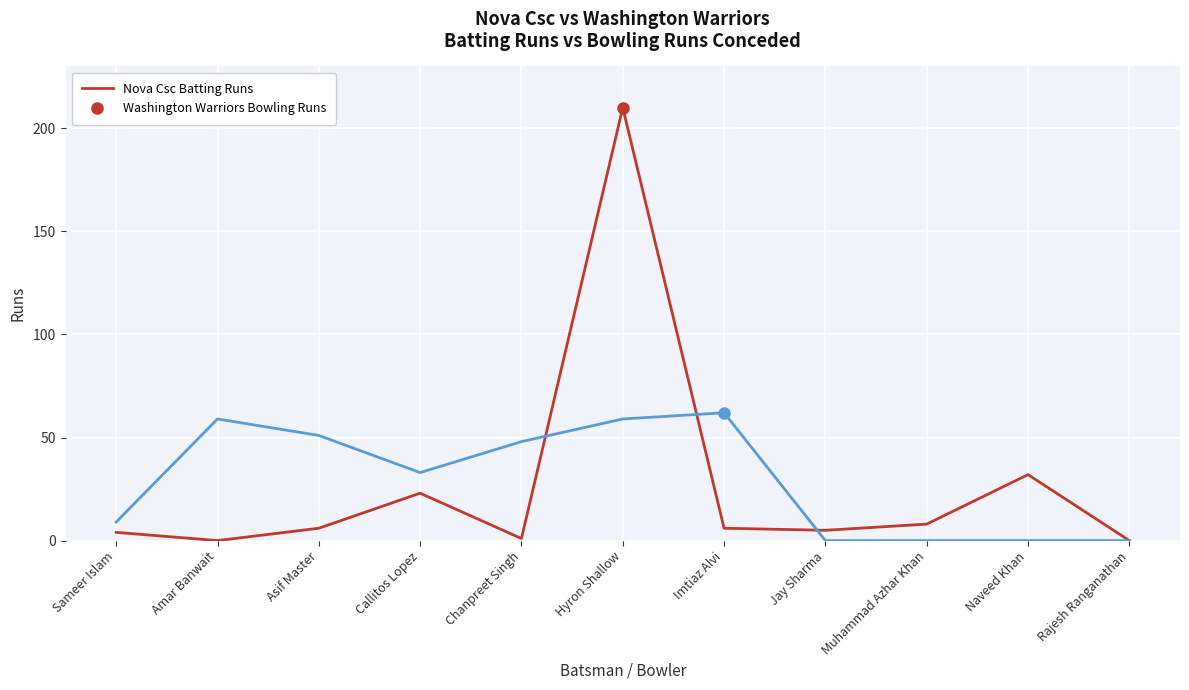

Does the chart display data point markers on the line(s)?

No